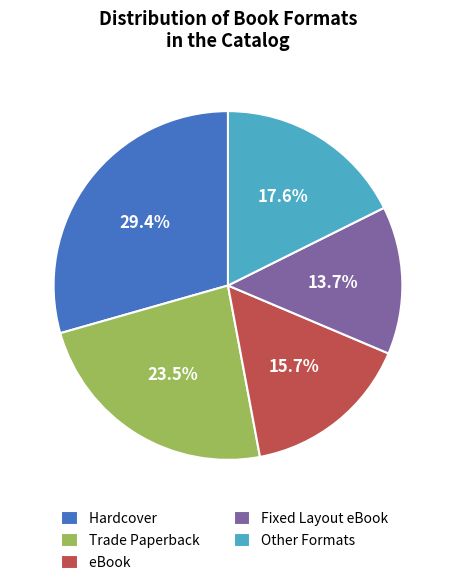

How much of the chart is everything except Other Formats?

82.4%